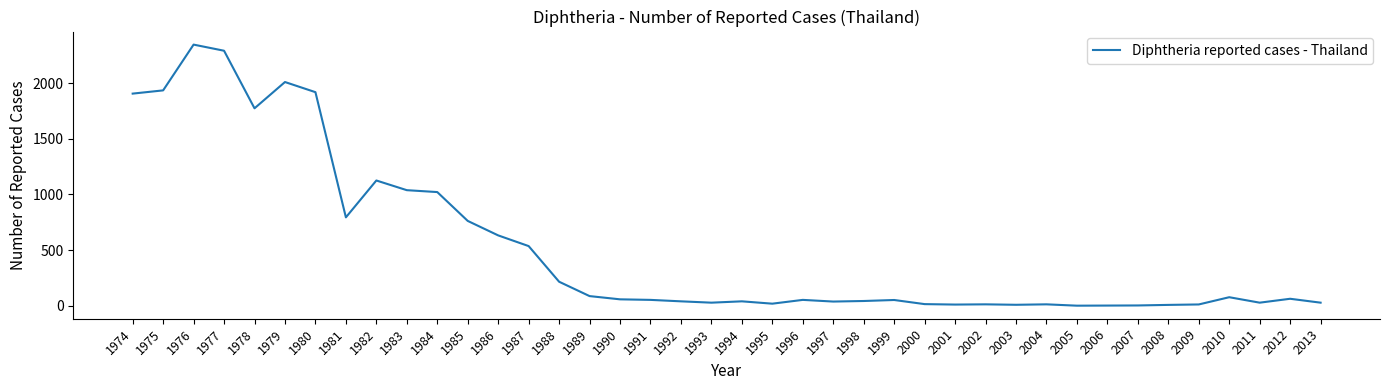

Where does the data first go above 53?

1974